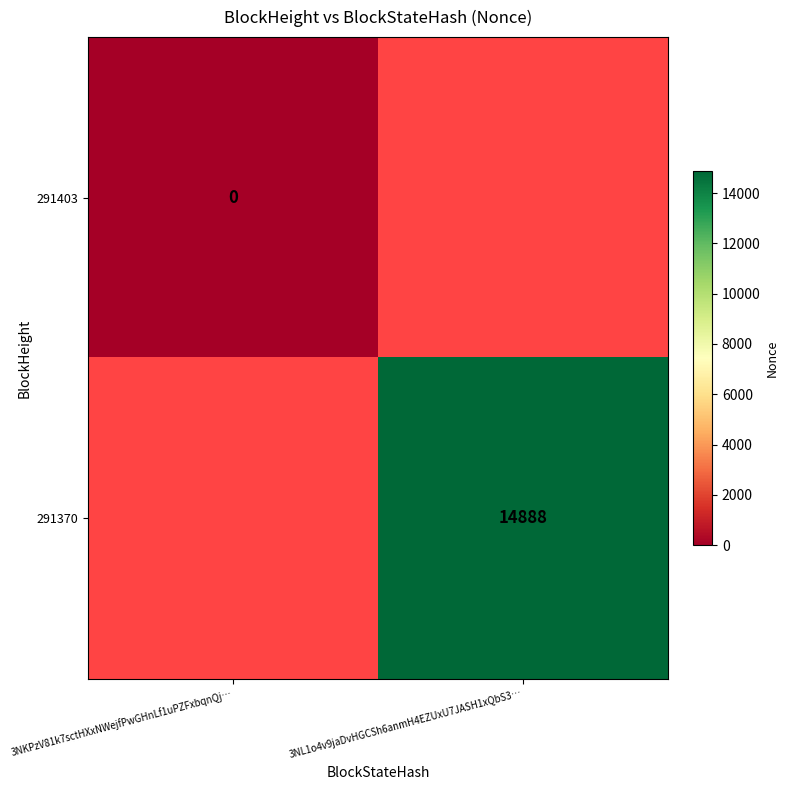

True or false: 291370 has a value of 14888 at 3NL1o4v9jaDvHGCSh6anmH4EZUxU7JASH1xQbS3….

True